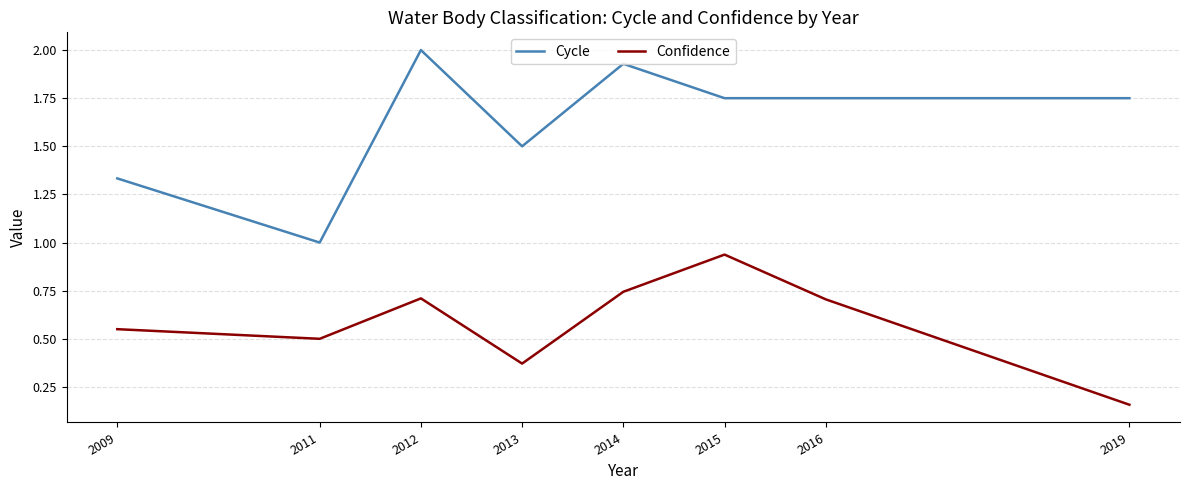

Where is Confidence nearest to the value 0?

2019